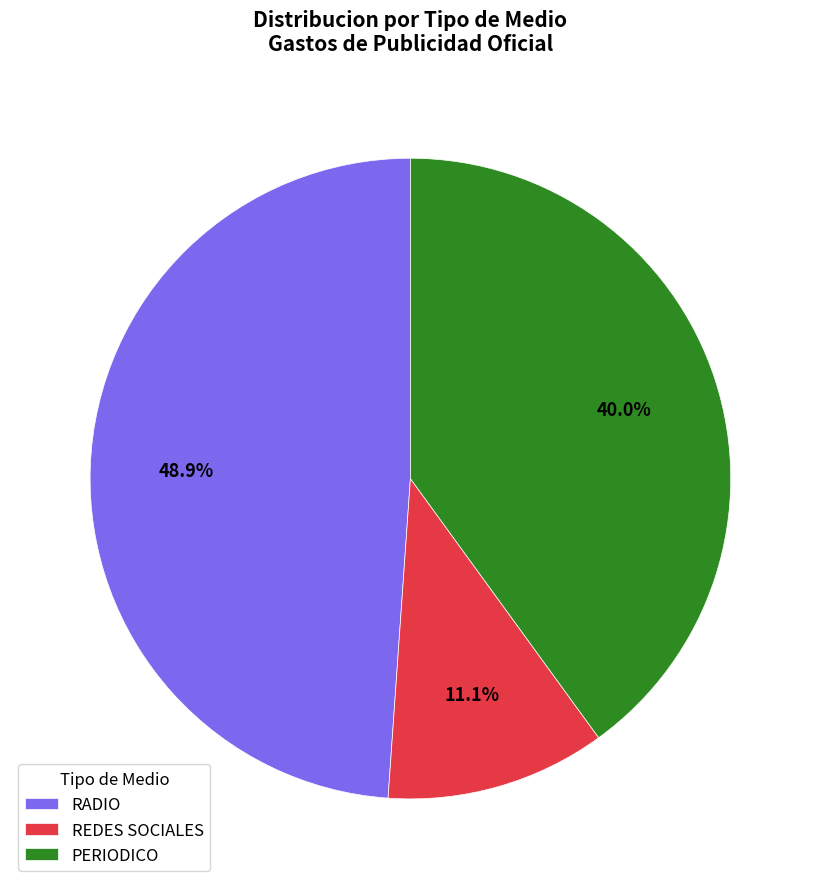

How many slices are in this pie chart?

3